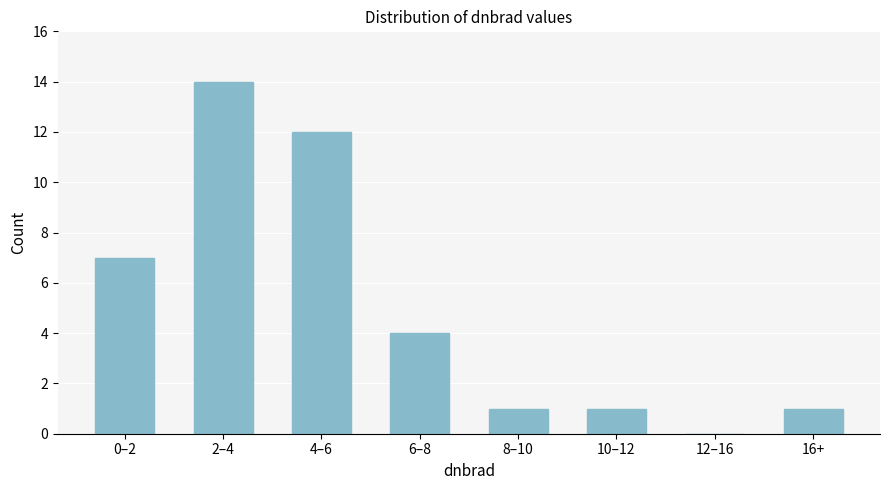

Reading left to right, transcribe all the data shown in this chart.

0–2=7	2–4=14	4–6=12	6–8=4	8–10=1	10–12=1	12–16=0	16+=1